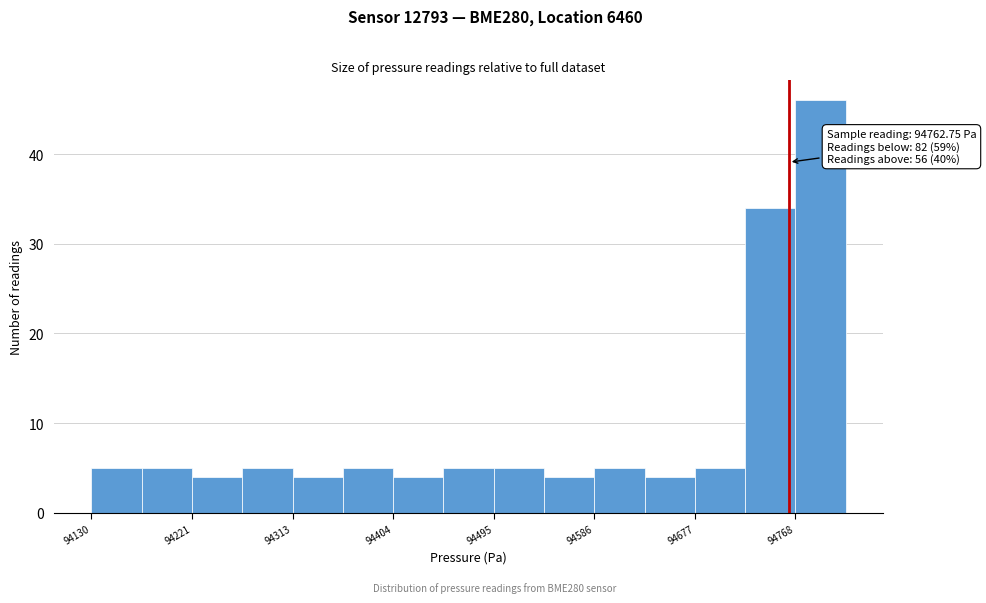

Which range on the x-axis has the tallest bar?

94770 to 94810